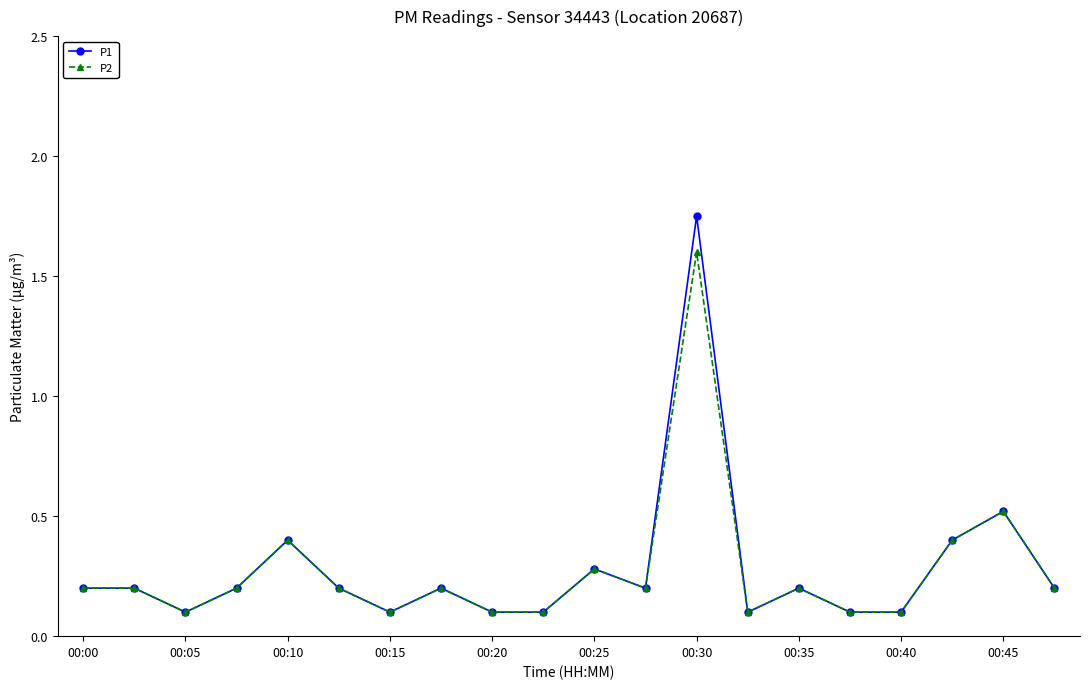

True or false: P2 has more than 0 interior local peaks.

True